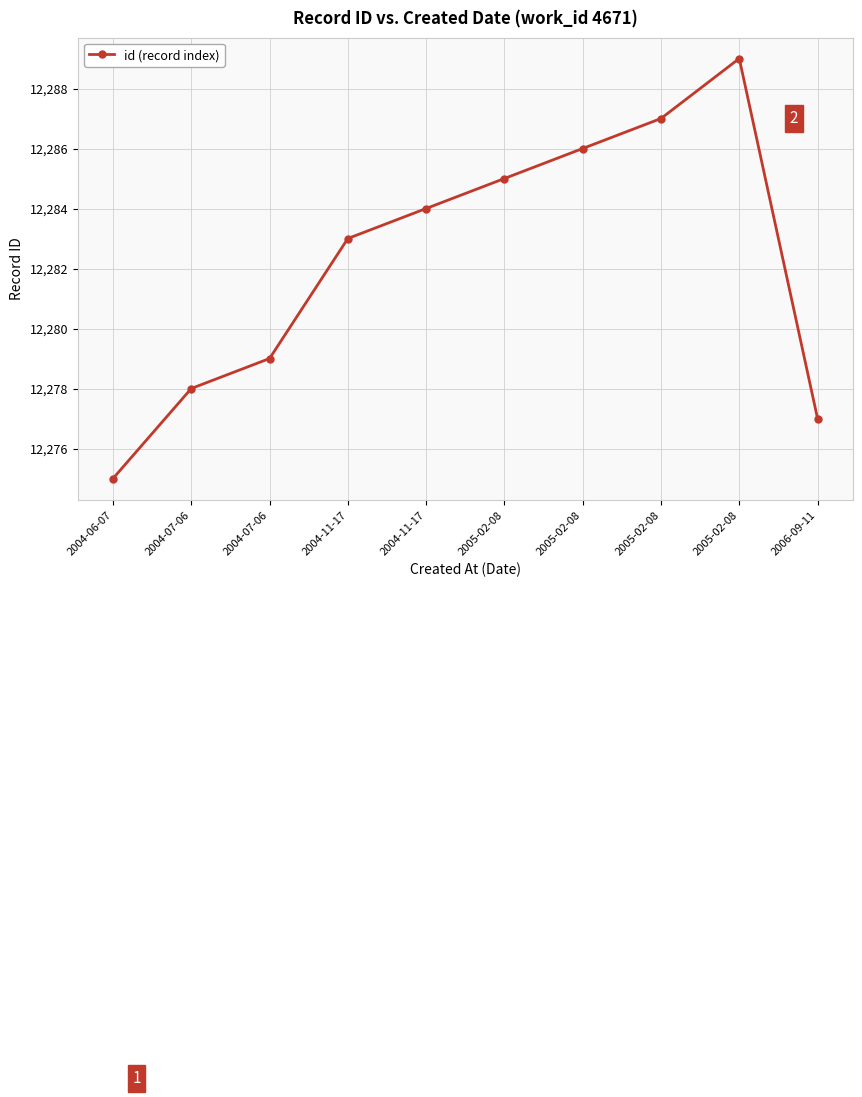

True or false: there are more than 2 points higher than both neighbors.

False